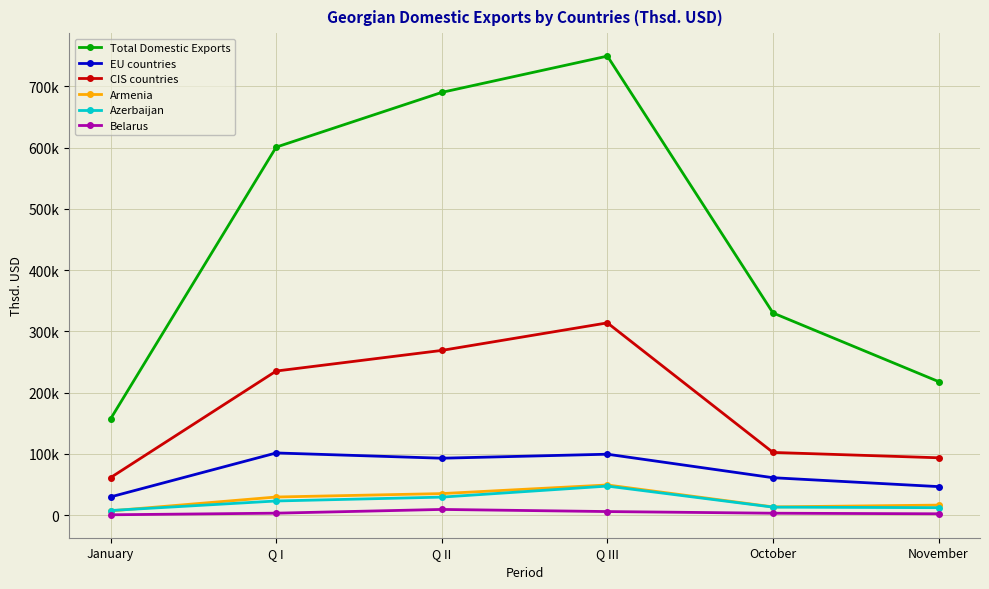

How many interior local peaks does the CIS countries series have?

1